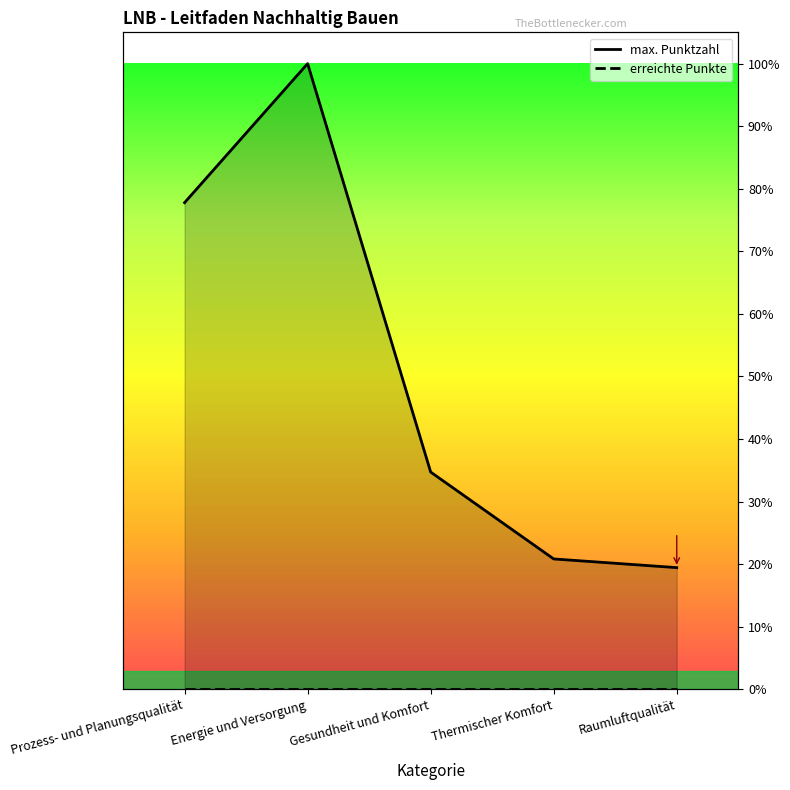

Which series changed the most between Gesundheit und Komfort and Thermischer Komfort?

max. Punktzahl